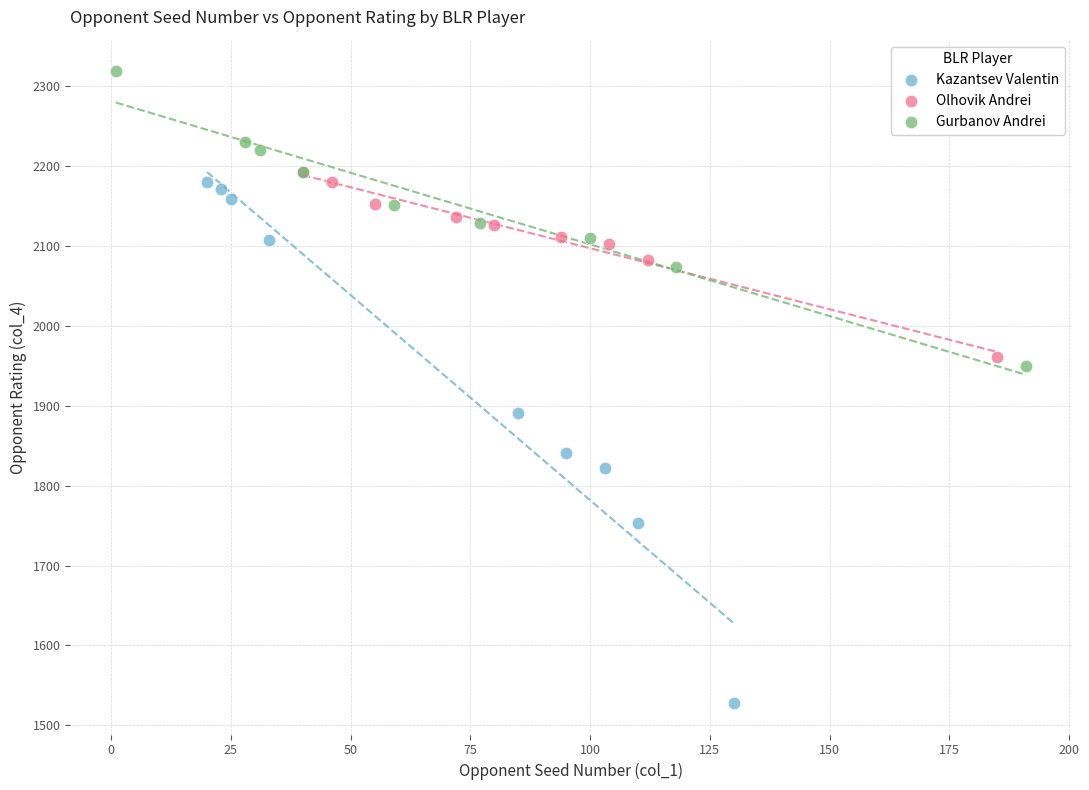

Which series contains the lowest Y value?

Kazantsev Valentin